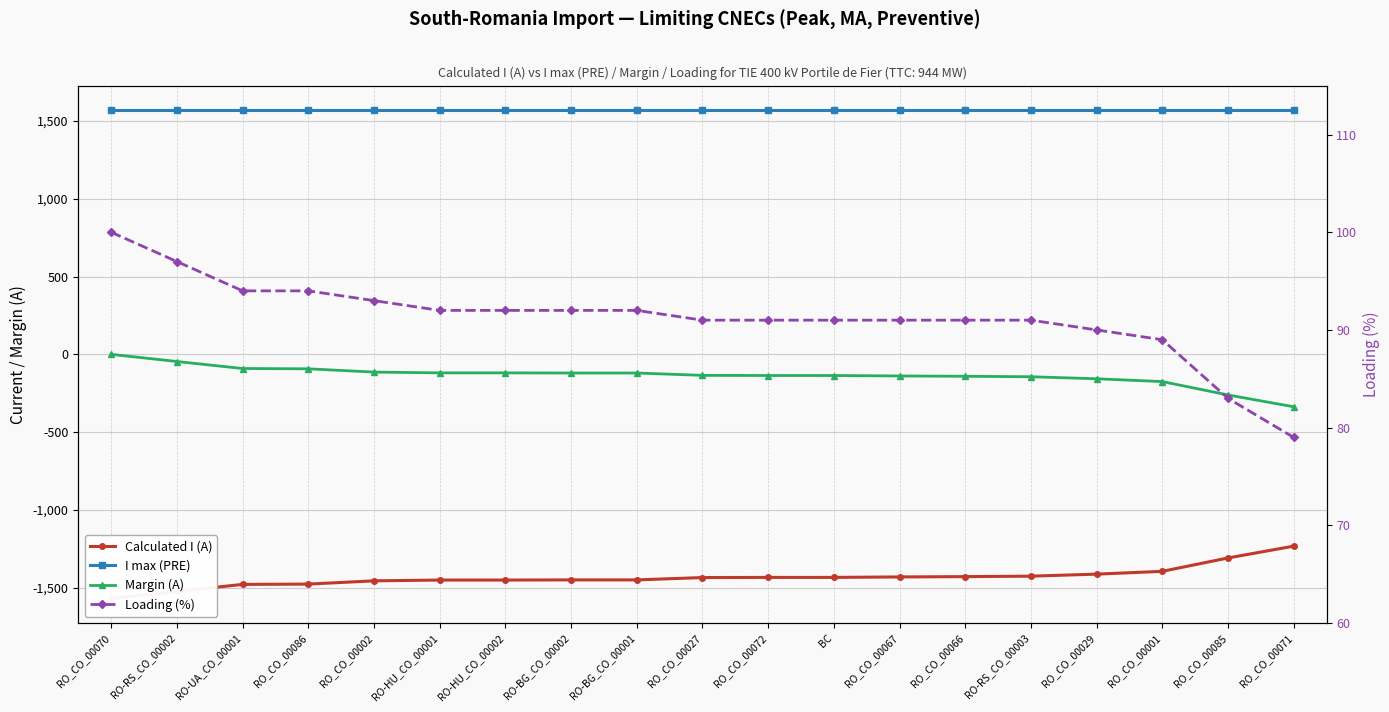

Is the value of Loading (%) at RO-UA_CO_00001 greater than the value of Margin (A) at RO_CO_00029?

Yes